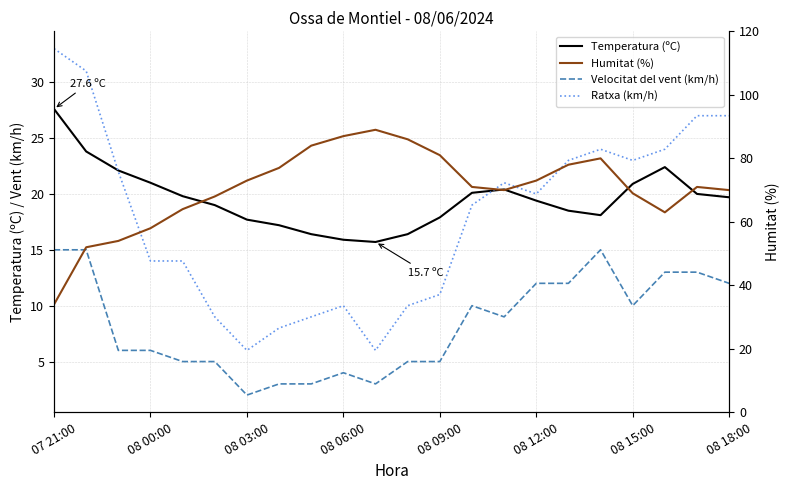

How many categories are shown in the chart?

22